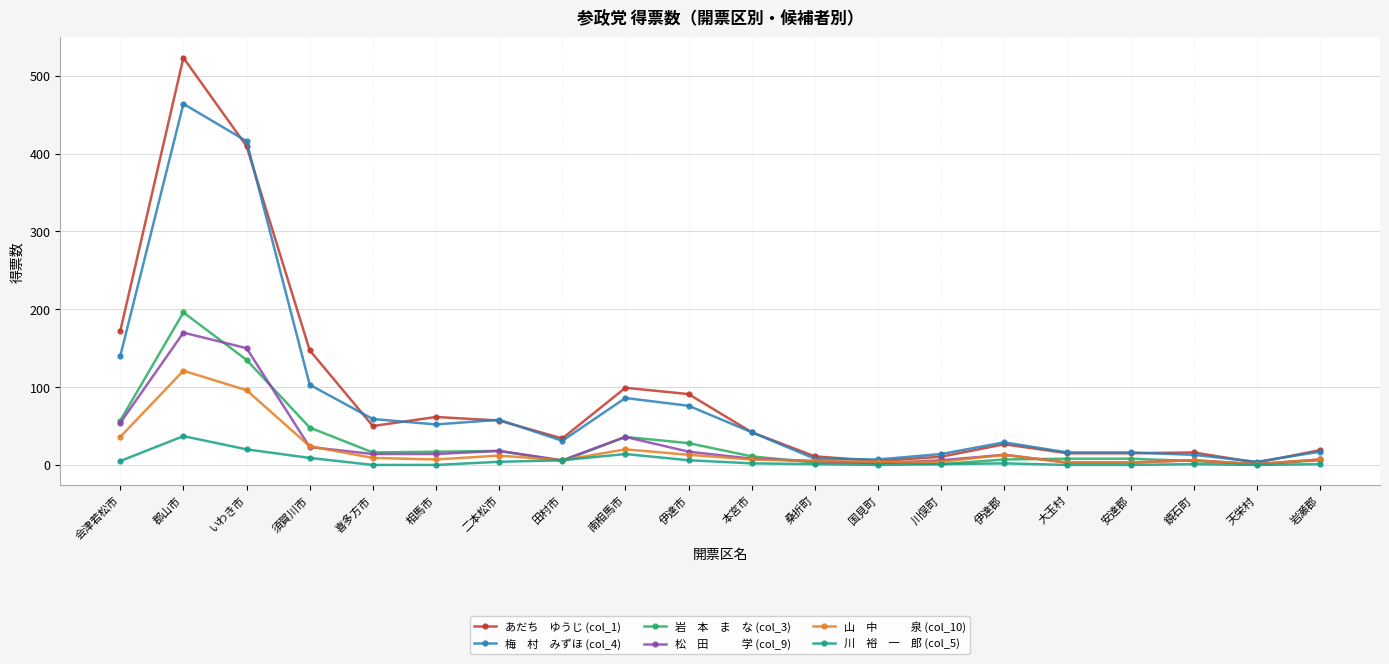

At which category does the chart reach its peak across all series?

郡山市